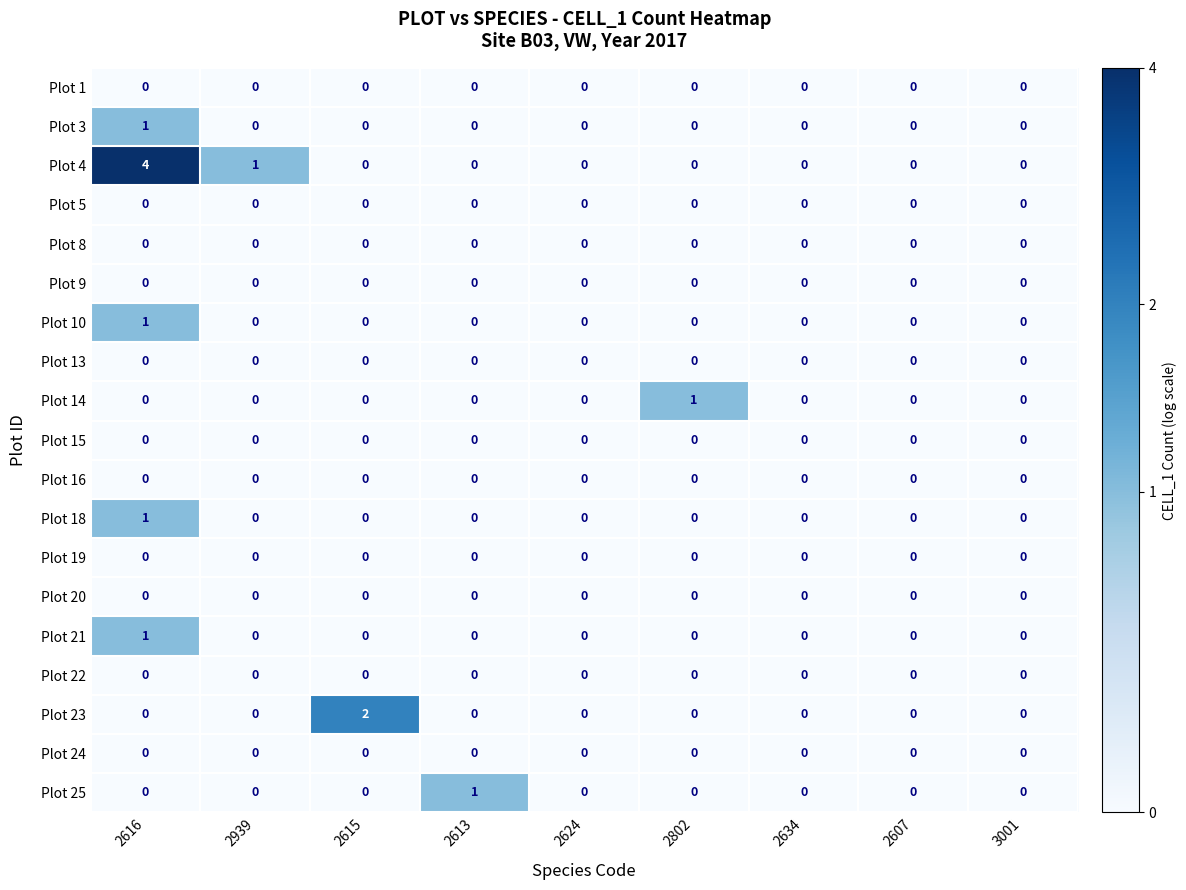

Count the number of data series in this chart.

19